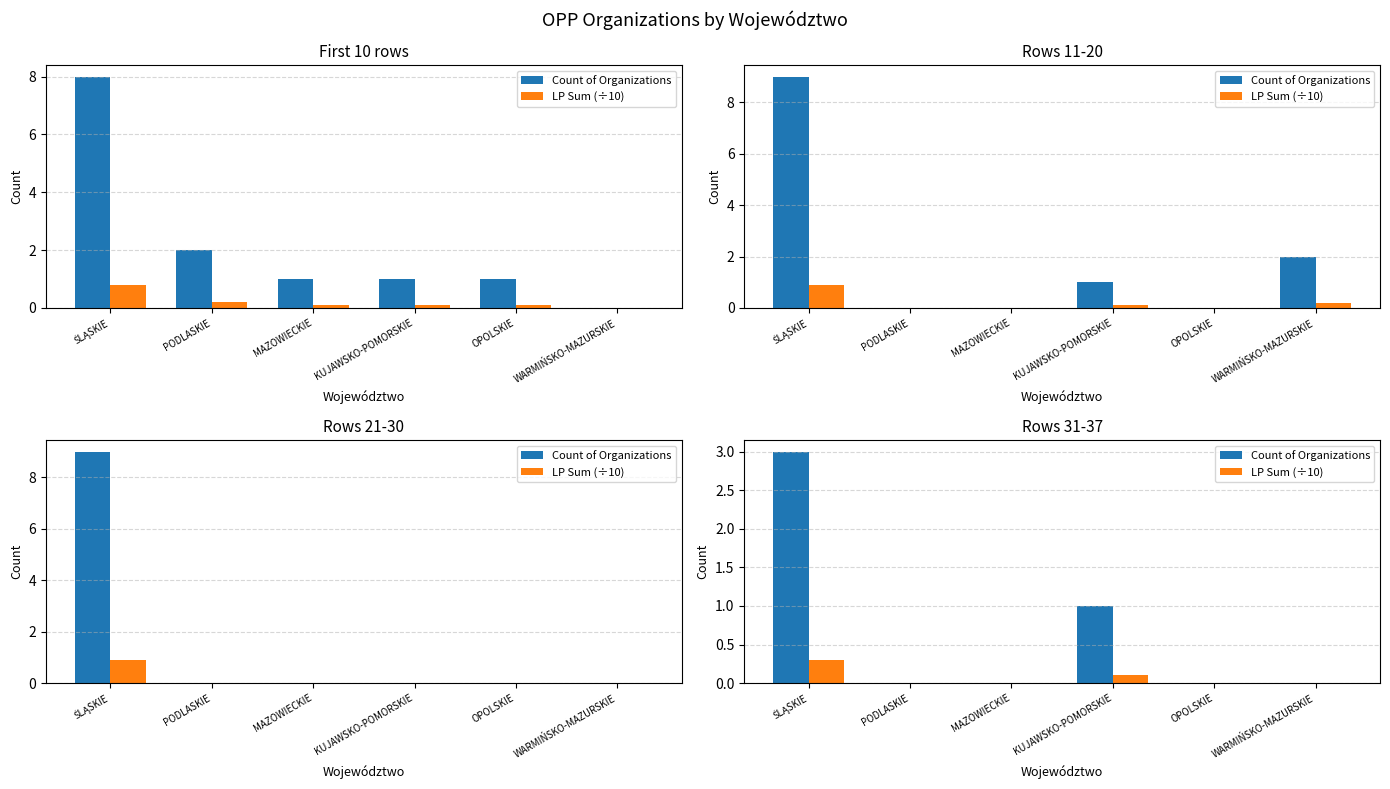

Where is Count of Organizations nearest to the value 1?

KUJAWSKO-POMORSKIE